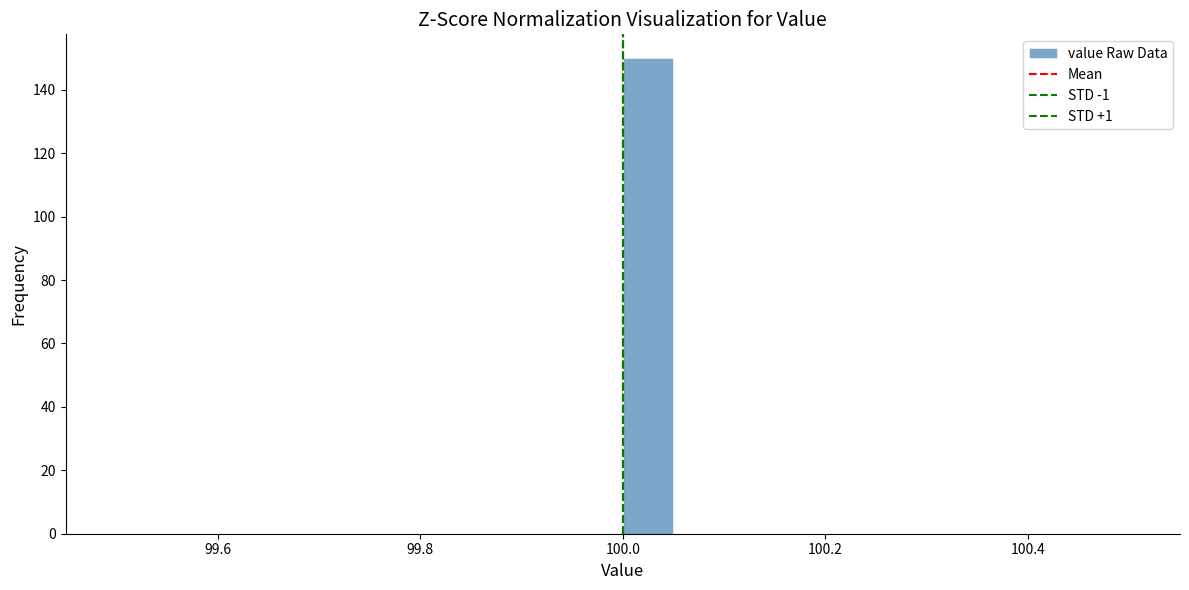

Around what value on the x-axis is the tallest bar? Give the approximate position of its centre, as read against the axis.

100.02